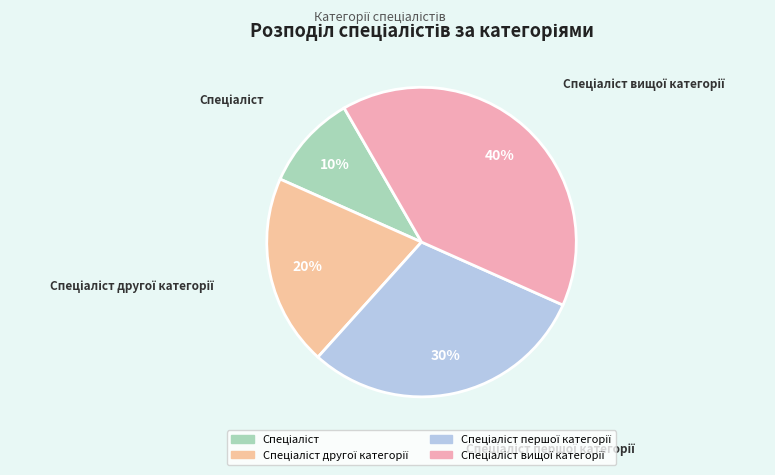

How many segments does this pie chart have?

4